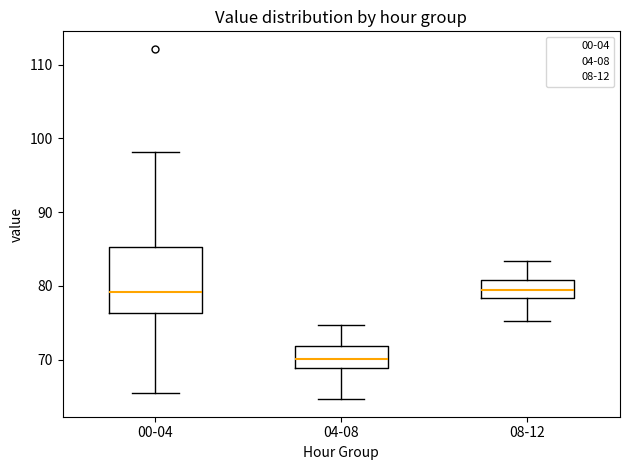

Which box has the lowest median line?

04-08